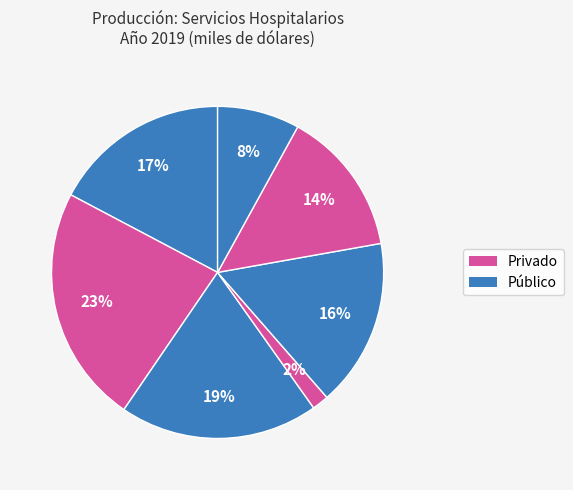

How many segments does this pie chart have?

7